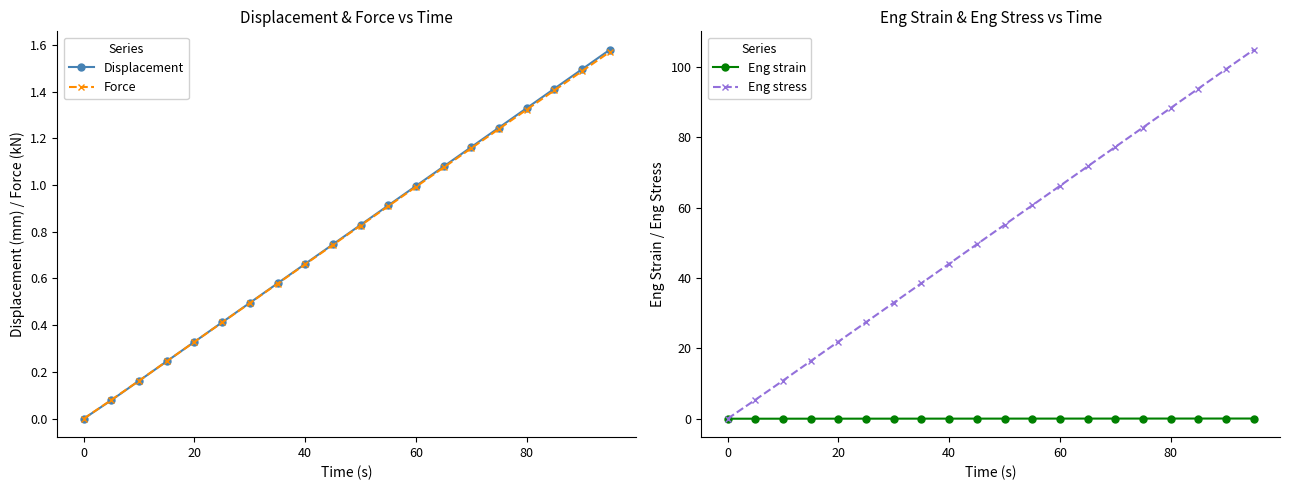

True or false: Force has a value of 1.4 at 60.

False